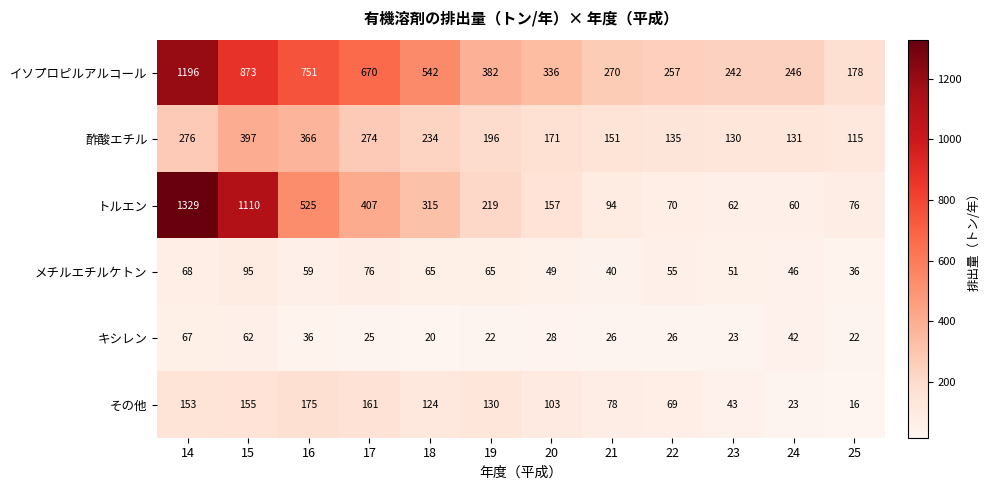

Which label corresponds to the largest value in the chart?

14